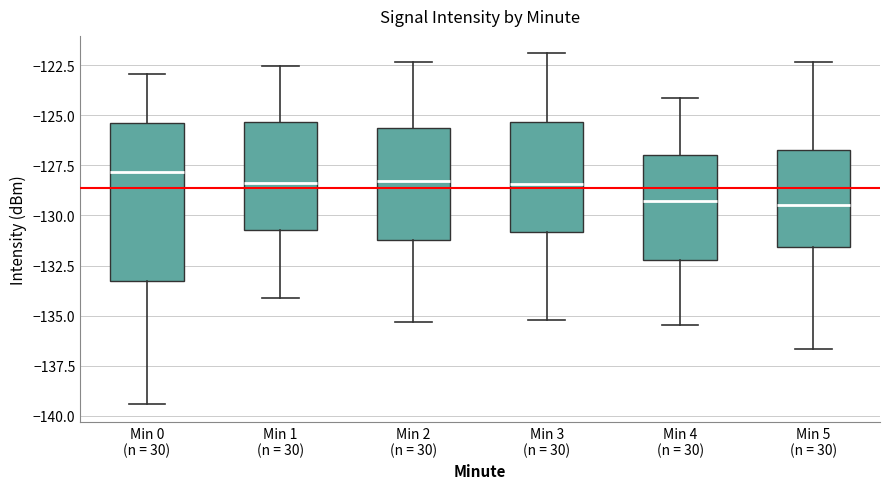

Where does the upper whisker of the box for Min 3 (n = 30) end on the y-axis? The values are not printed on the chart, so give them approximately, as read against the axis.

-122.0